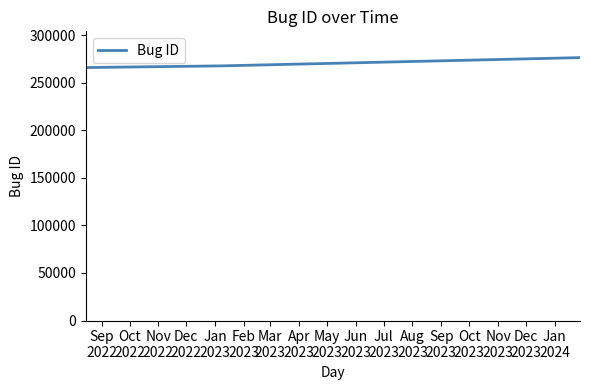

What is the sum of all values?

809802